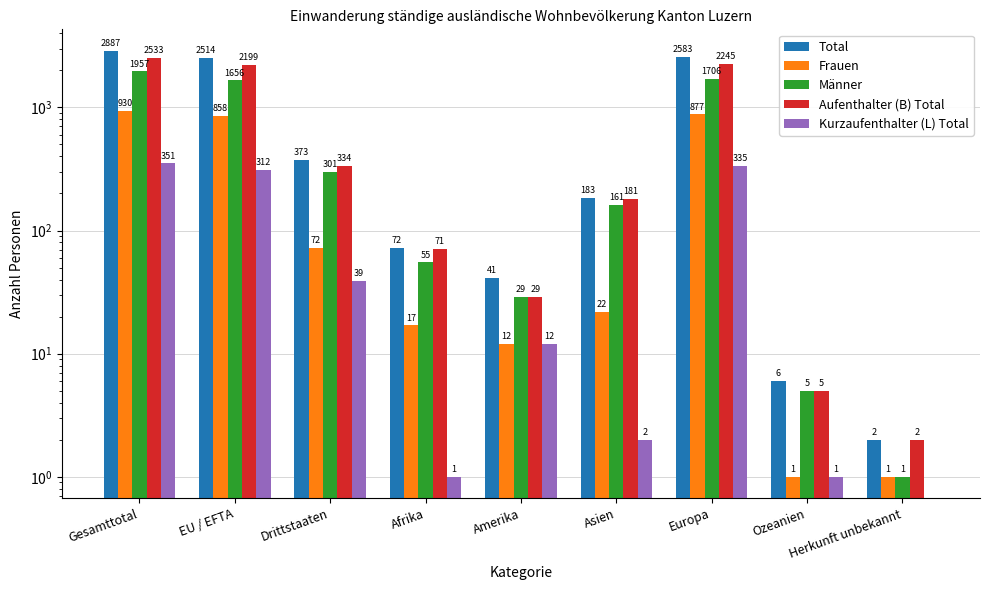

How many data points in Kurzaufenthalter (L) Total are less than 12?

4